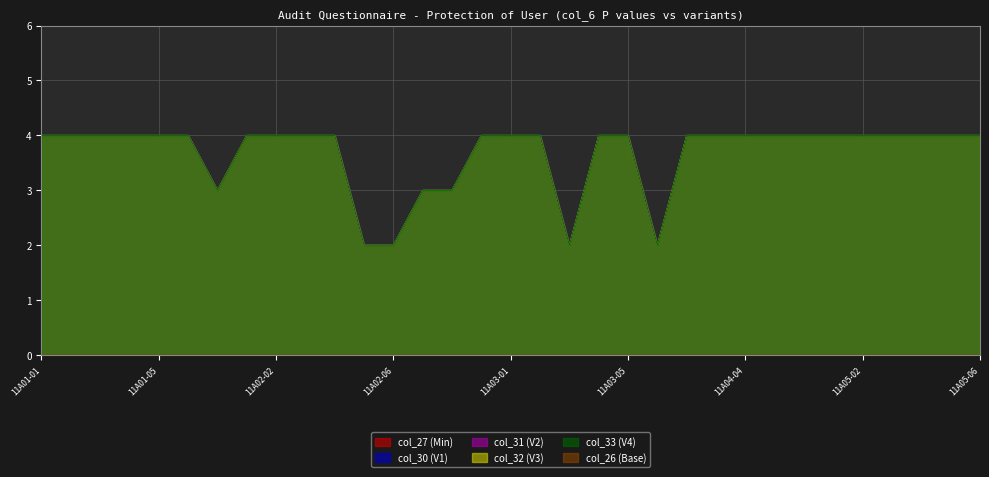

At how many categories does at least one series exceed 3?

26